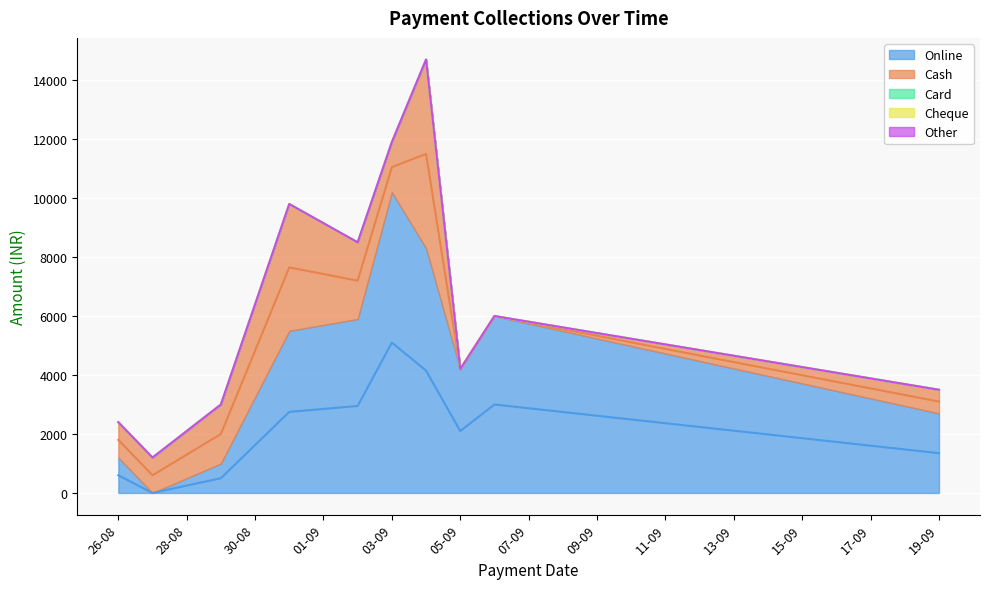

Between 02-09-2024 and 06-09-2024, which series saw the biggest shift?

Cash